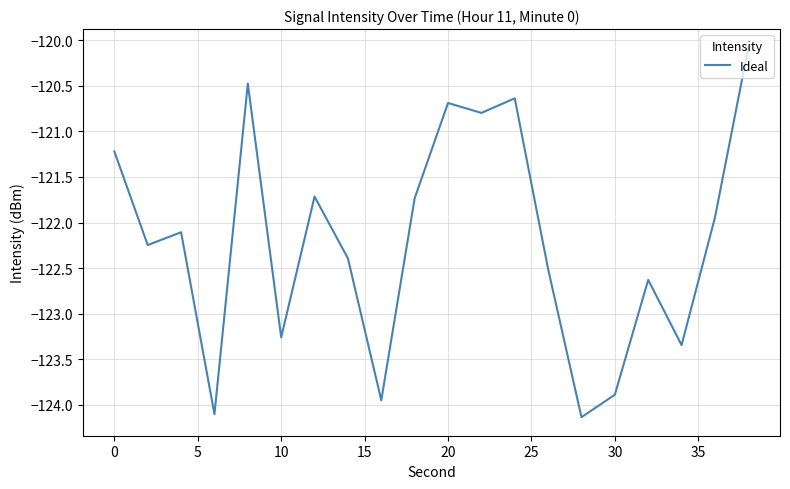

Count the number of categories in the chart.

20